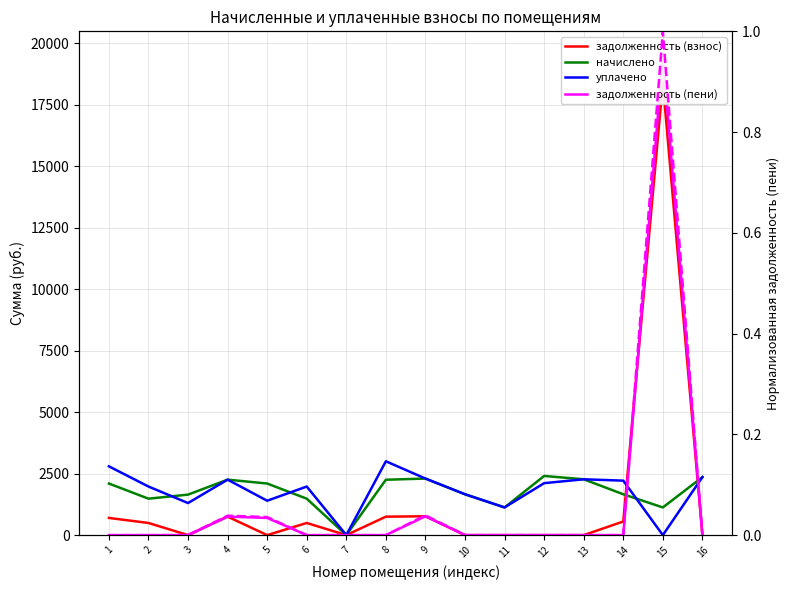

What are all the series names shown in the legend?

задолженность (взнос), начислено, уплачено, задолженность (пени), задолженность (пени) норм.